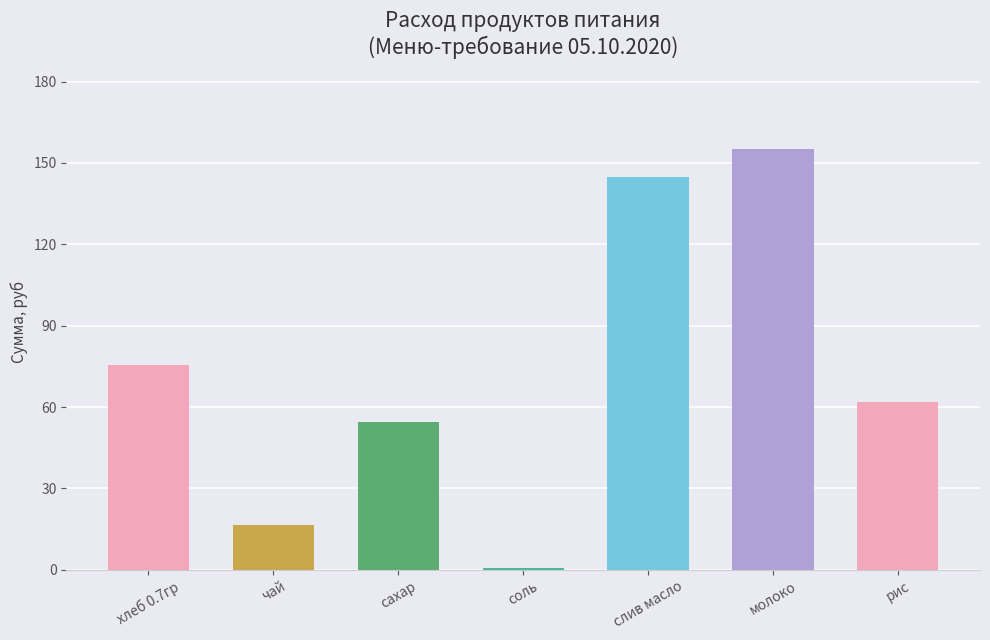

List the labels in order of value, largest first.

молоко, слив масло, хлеб 0.7гр, рис, сахар, чай, соль